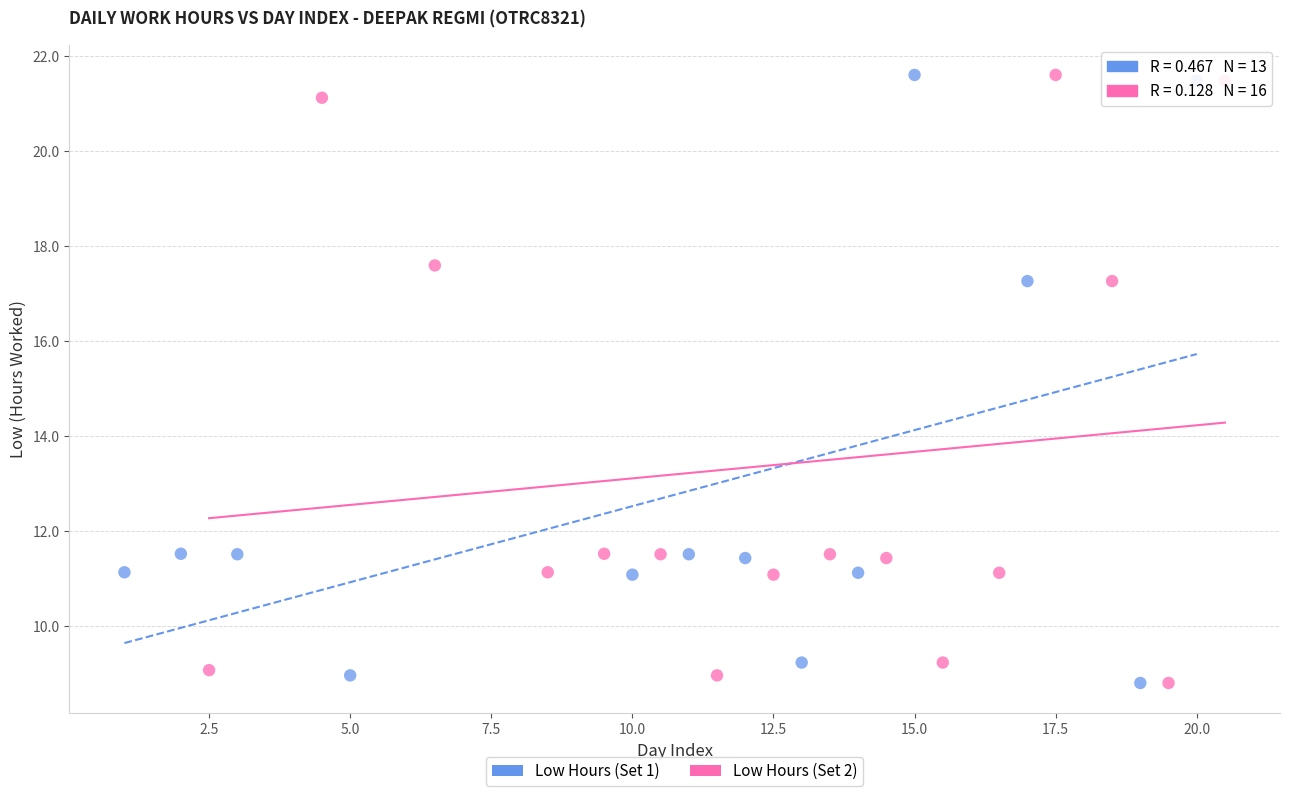

What are all the series names shown in the legend?

Low Hours (Set 1), Low Hours (Set 2)